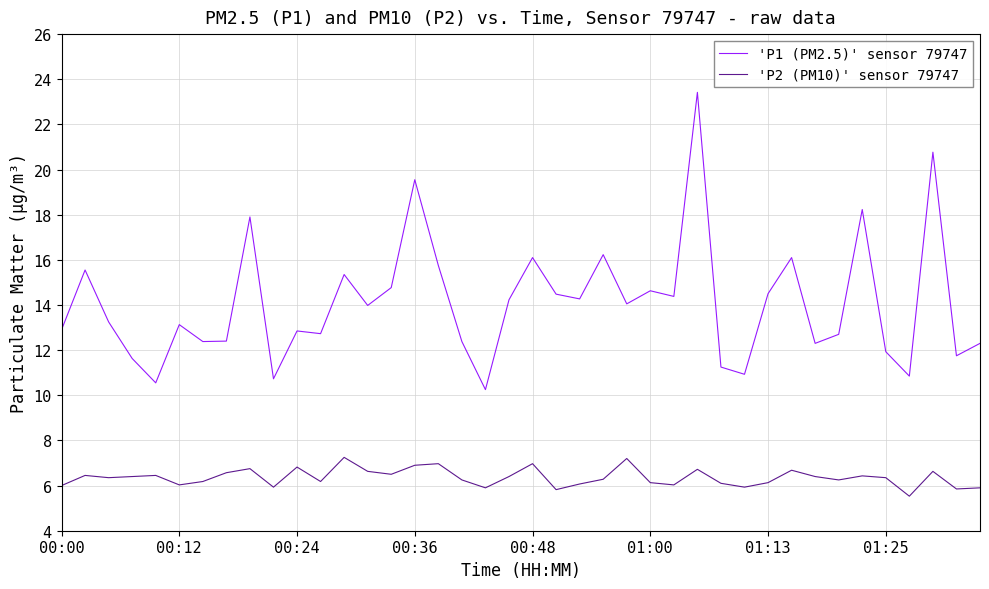

Which series has the widest spread of values?

'P1 (PM2.5)' sensor 79747